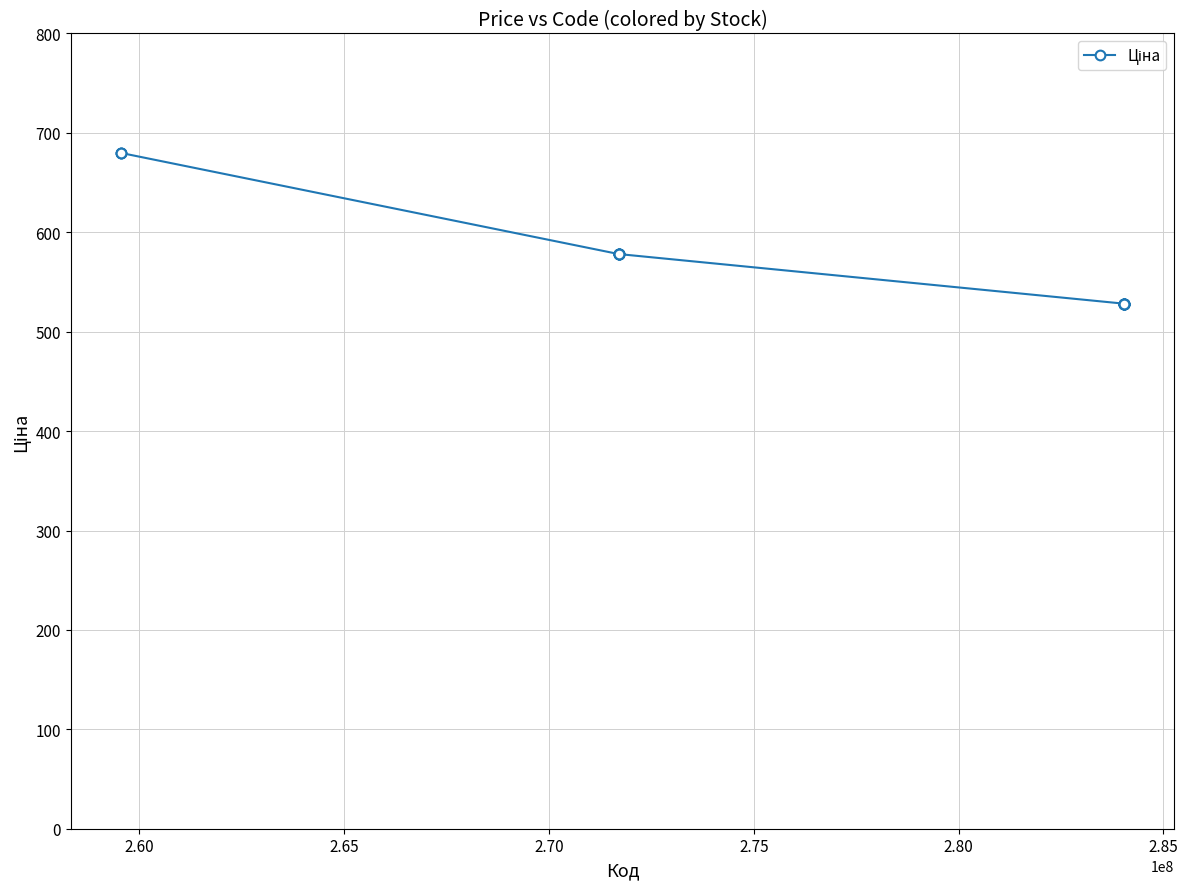

What is the value of the 2nd point from the left?

679.8